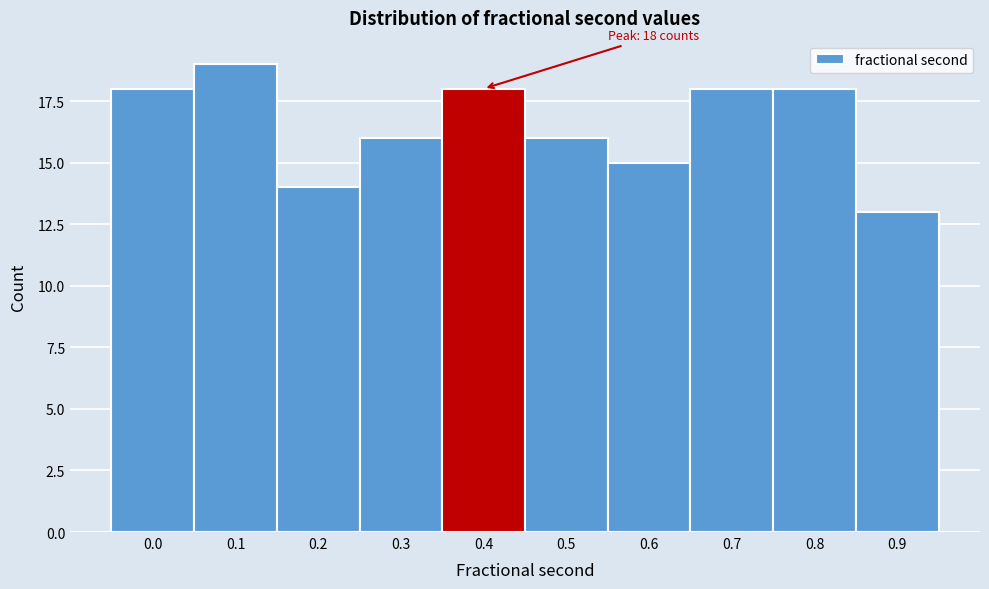

Reading left to right, extract all data points from this chart.

18	19	14	16	18	16	15	18	18	13